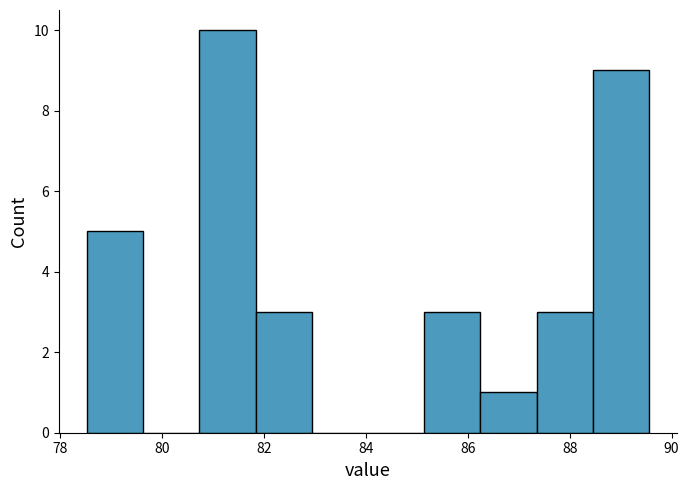

Reading left to right, list every bar in this chart as the range it spans on the x-axis followed by its height. Neither the bar edges nor the heights are printed on the chart, so give them approximately, as read against the axes.

78.6 to 79.6: 5
79.6 to 80.8: 0
80.8 to 81.8: 10
81.8 to 83.0: 3
83.0 to 84.0: 0
84.0 to 85.2: 0
85.2 to 86.2: 3
86.2 to 87.4: 1
87.4 to 88.4: 3
88.4 to 89.6: 9